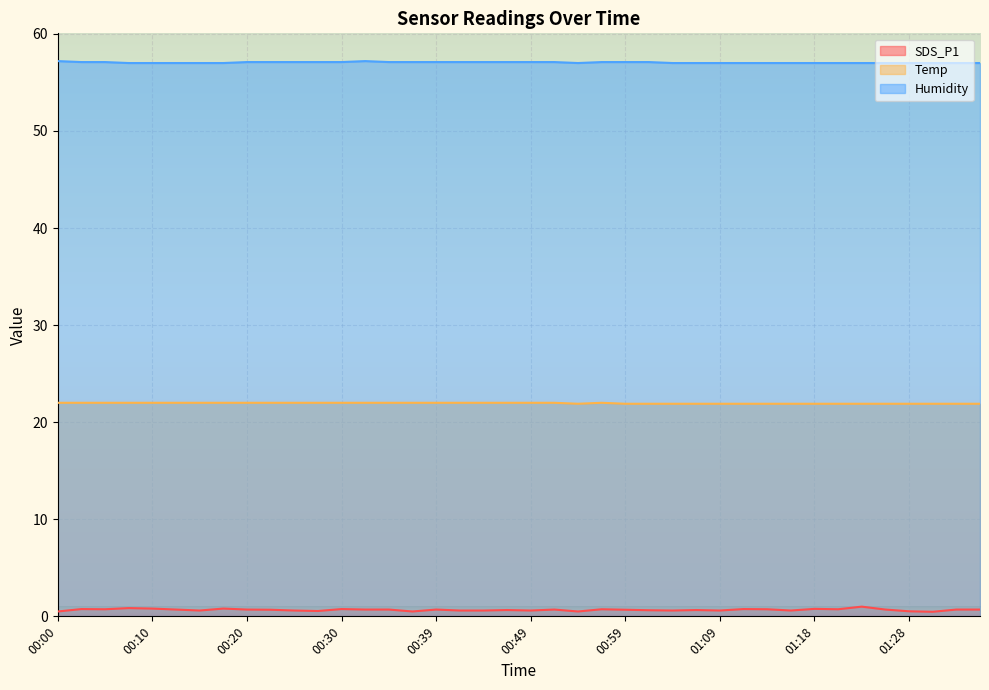

What is the spread (max minus min) of values at 01:26?

56.3